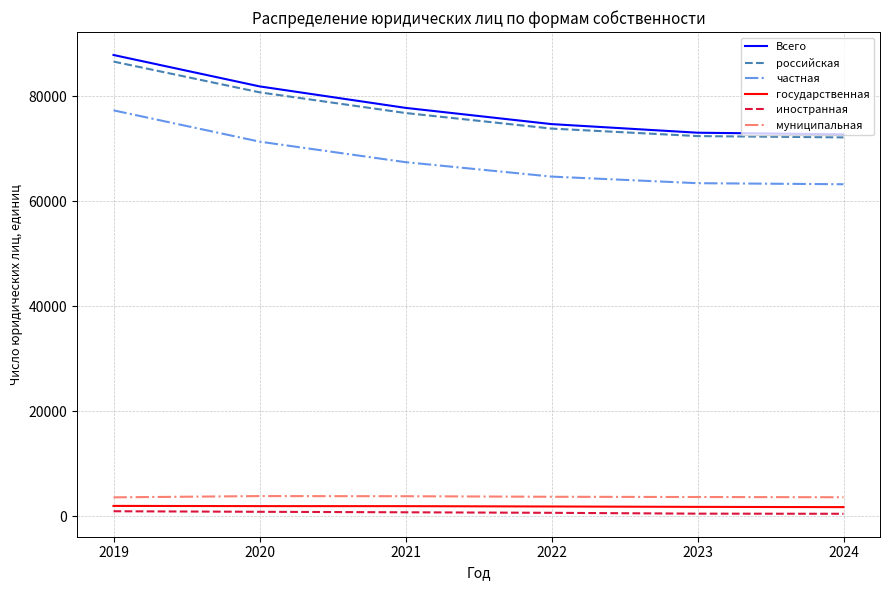

Which series has the largest range (max minus min)?

Всего